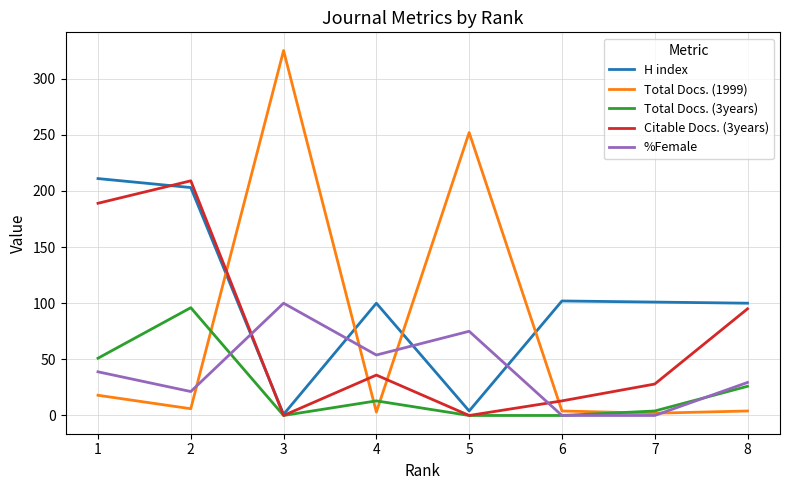

What is the total value across all series at 1?

507.9